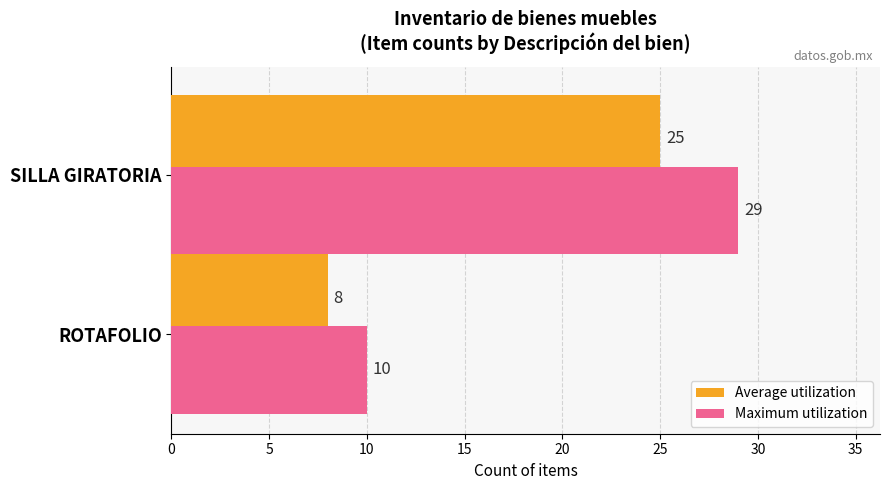

True or false: Maximum utilization has a value of 29 at SILLA GIRATORIA.

True